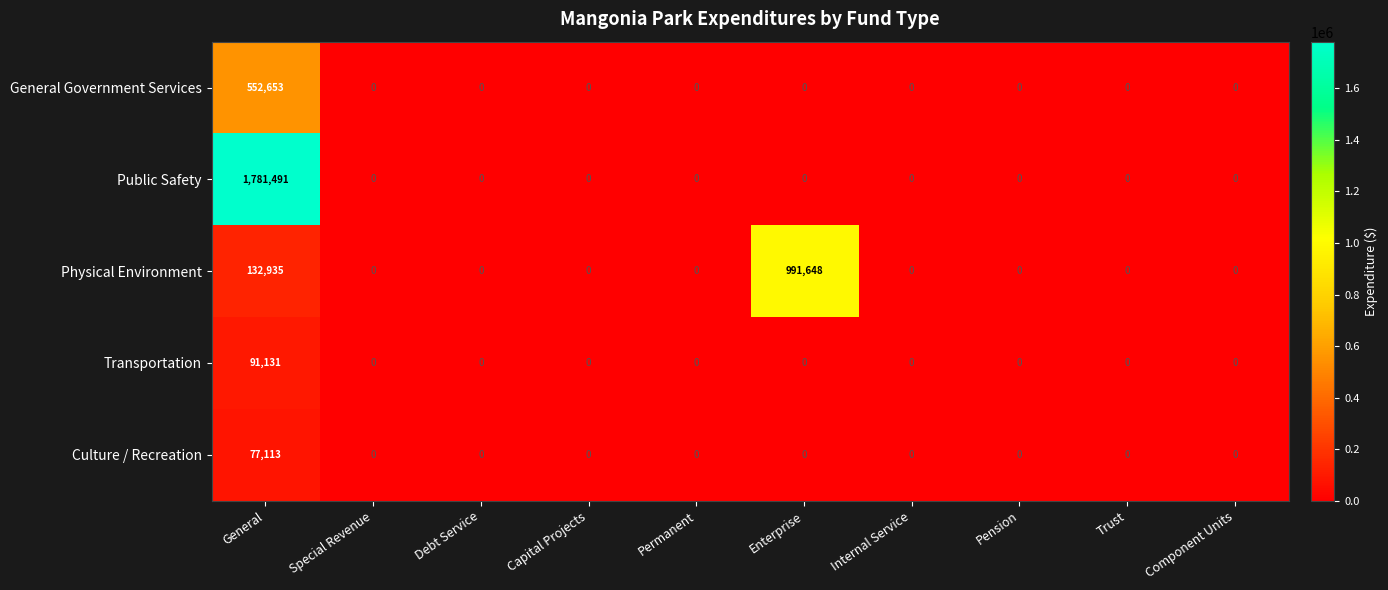

The Physical Environment series shows -326426 at Trust. True or false?

False